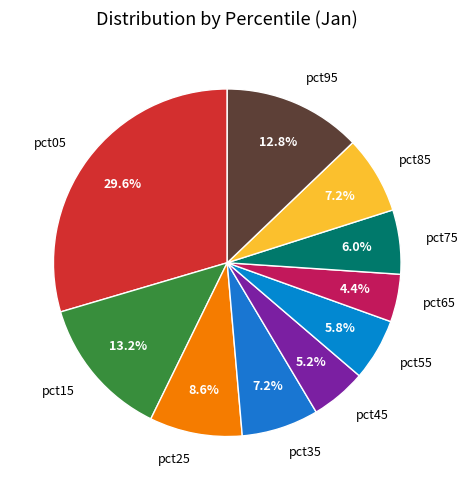

To the nearest percent, what is the combined percentage of pct85 and pct75?

13%